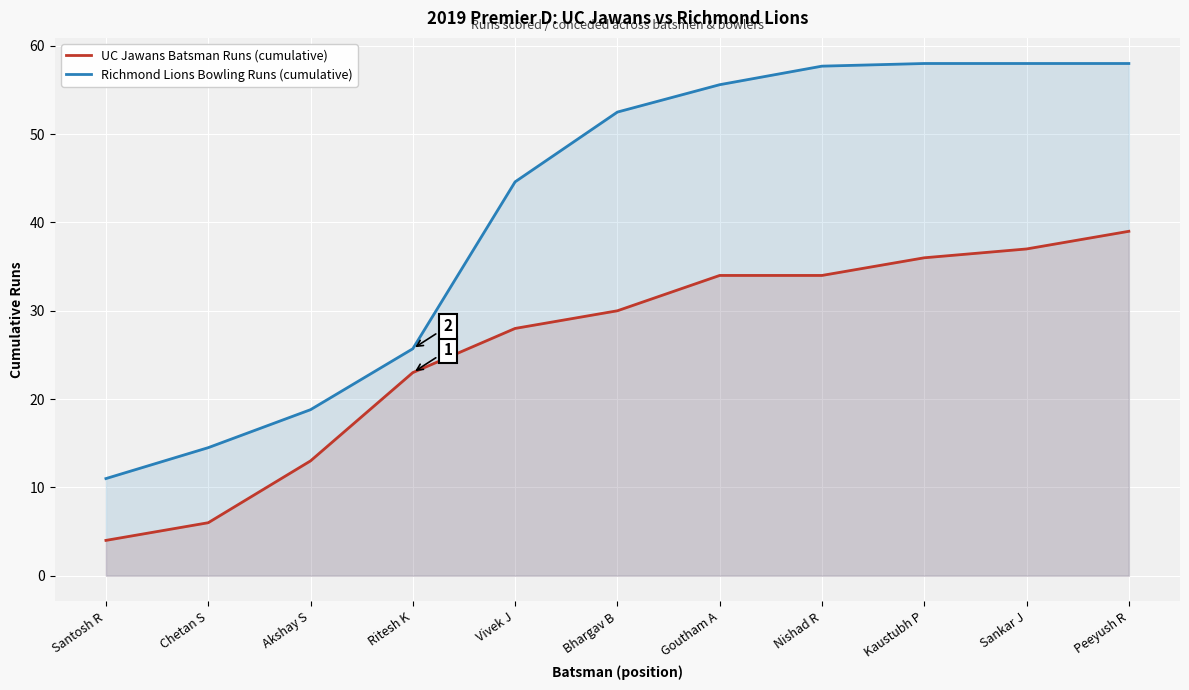

What is the label of the 9th point from the right?

Akshay S